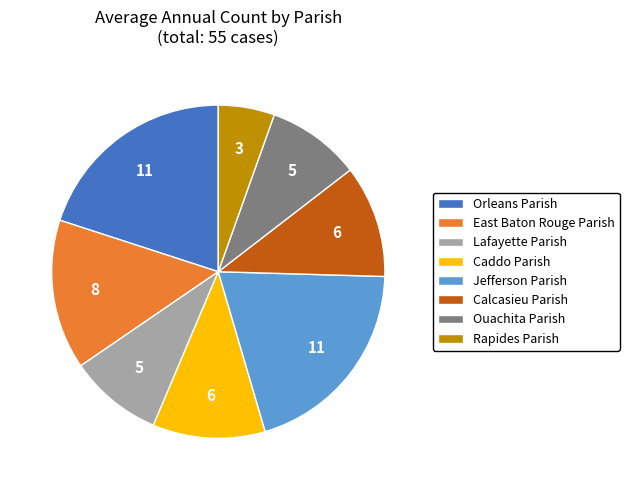

Combined, do Rapides Parish and Ouachita Parish account for over 50%?

No